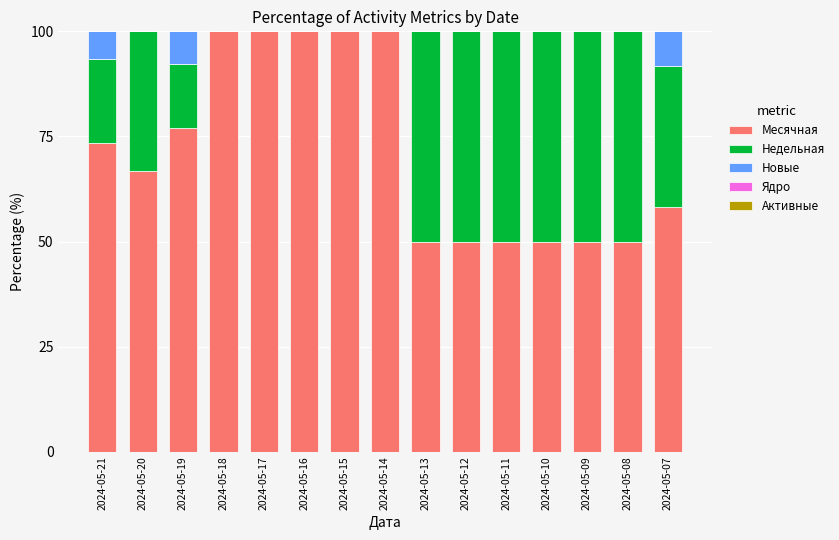

What is the total value across all series at 2024-05-08?

100.0